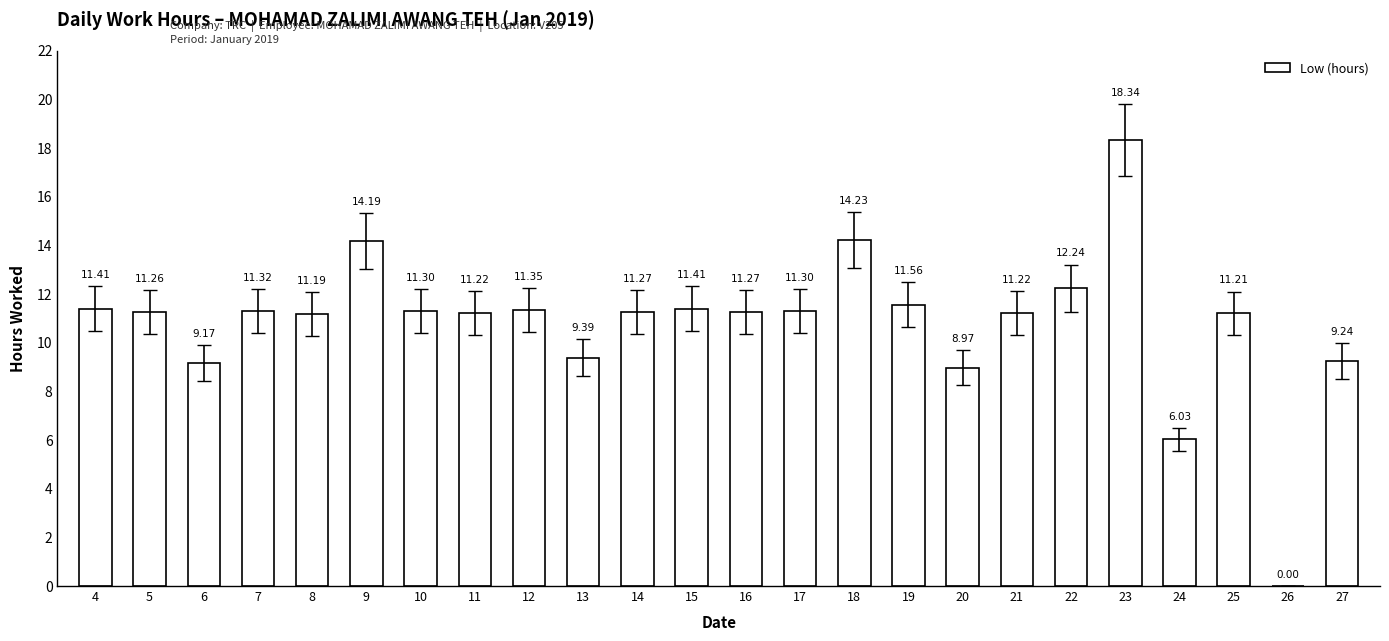

How many positive values are there?

23